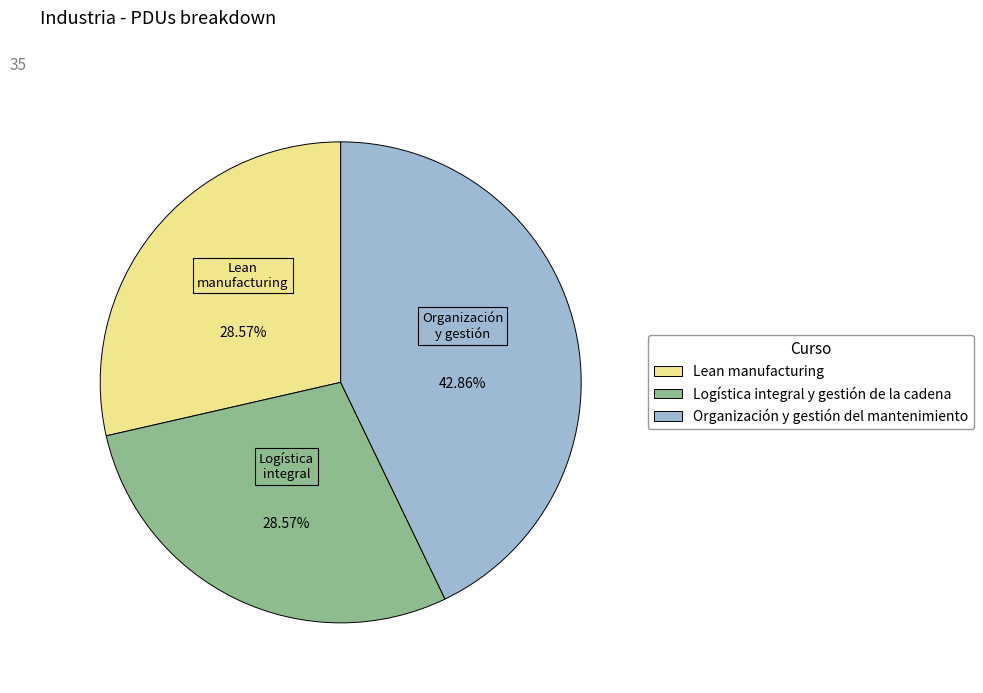

True or false: Logística integral y gestión de la cadena accounts for 34% of the total.

False